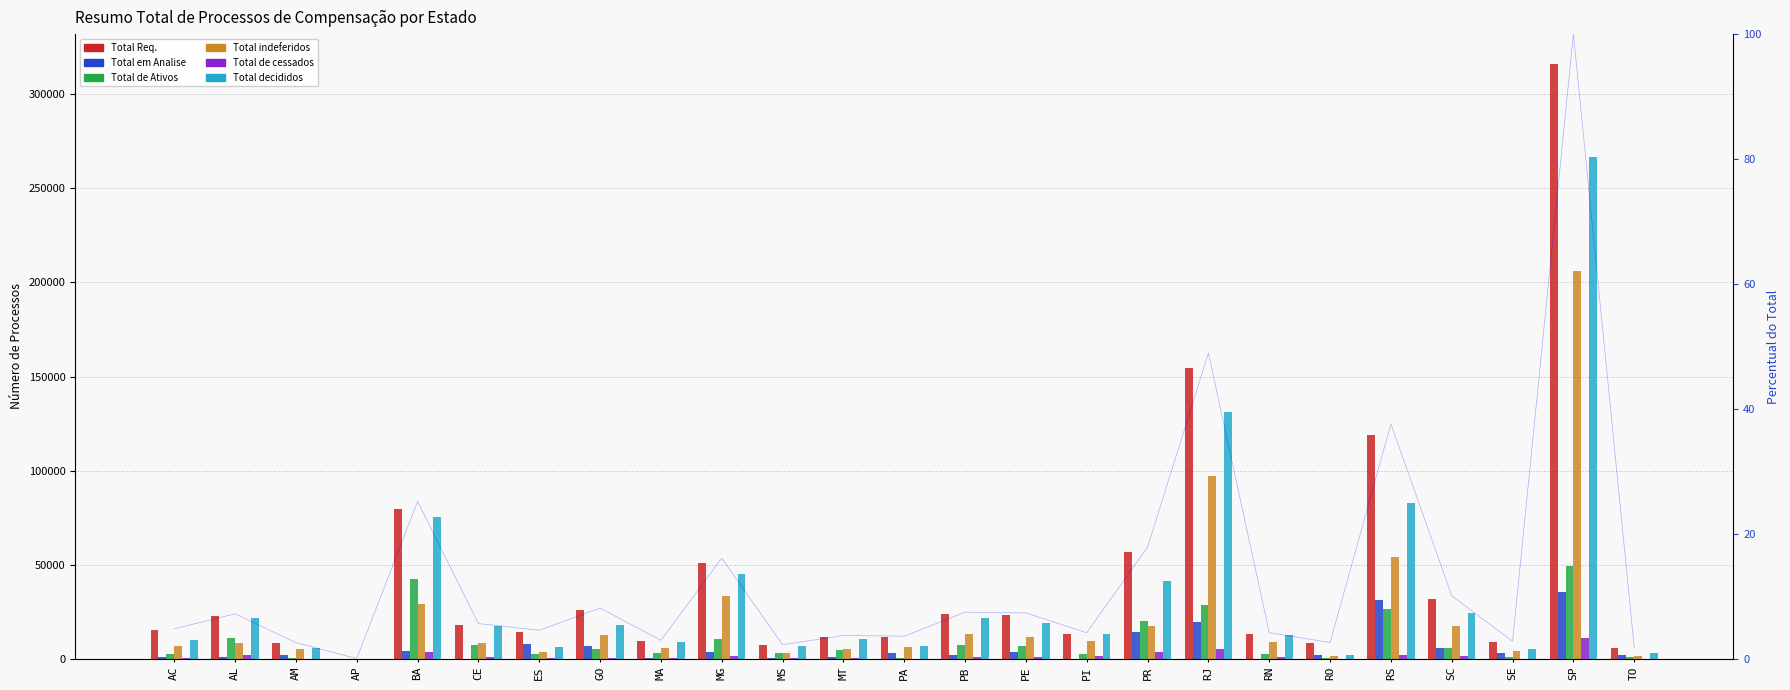

What position from the left is ES?

7